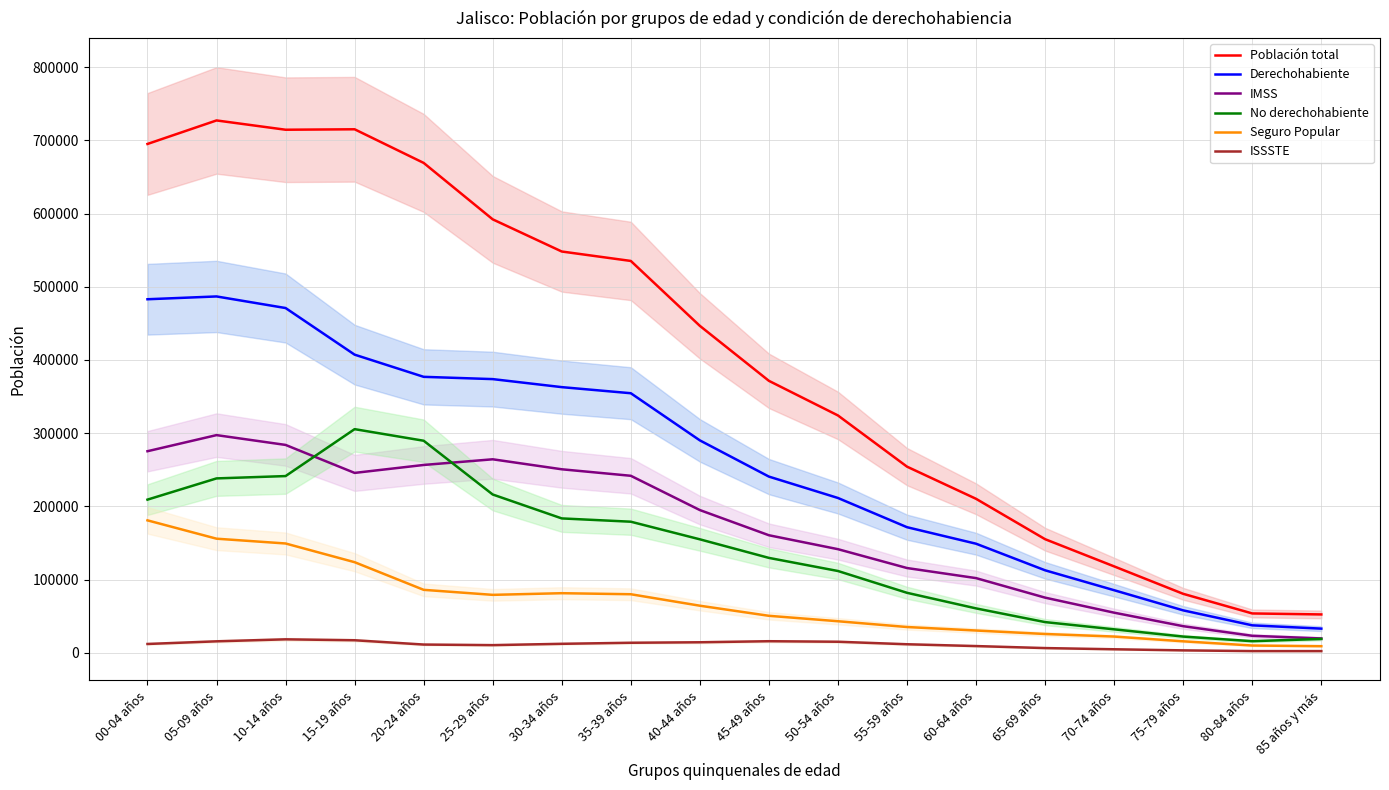

At which label does IMSS first exceed 195099?

00-04 años